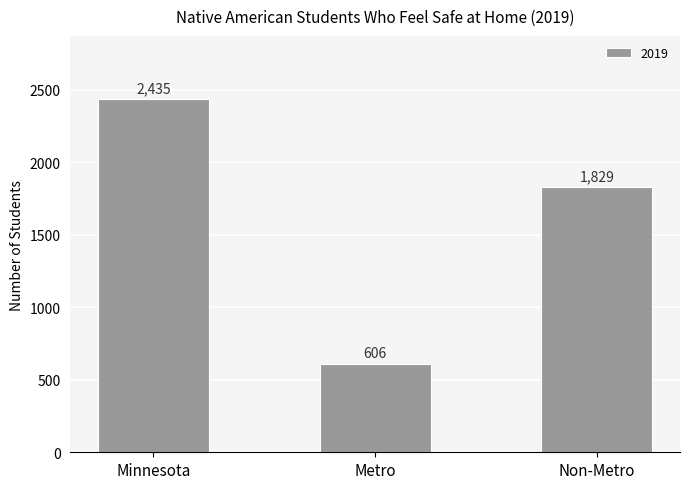

What is the minimum value shown in the chart?

606